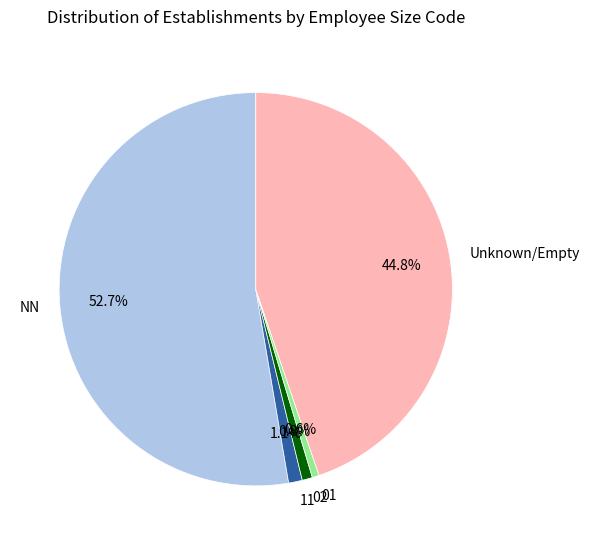

How many slices are in this pie chart?

5